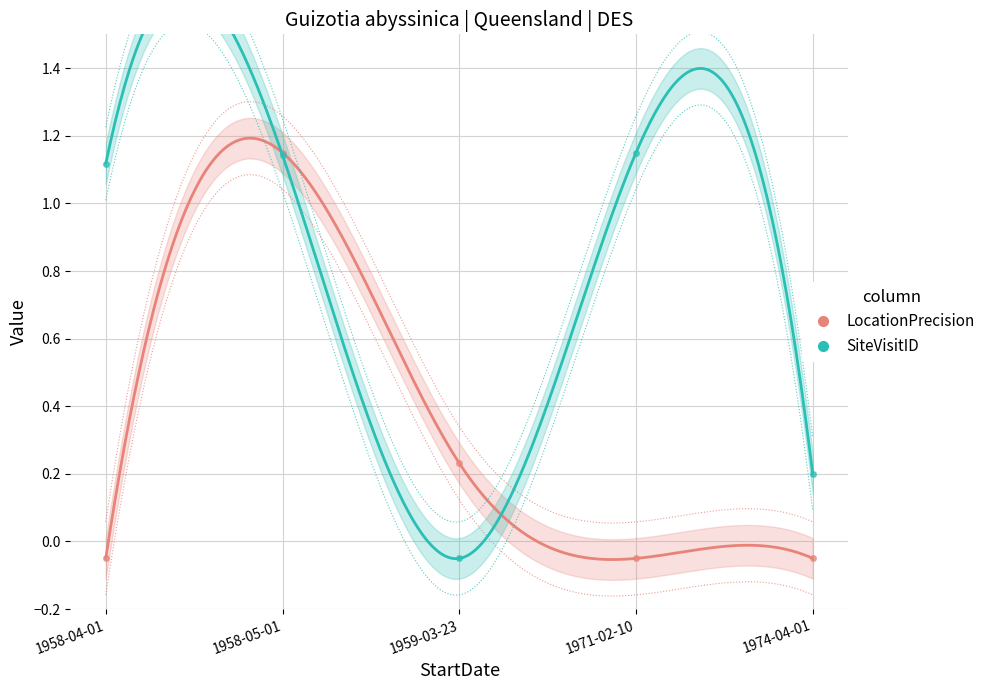

Is it true that LocationPrecision equals -0.1 at 1974-04-01?

True